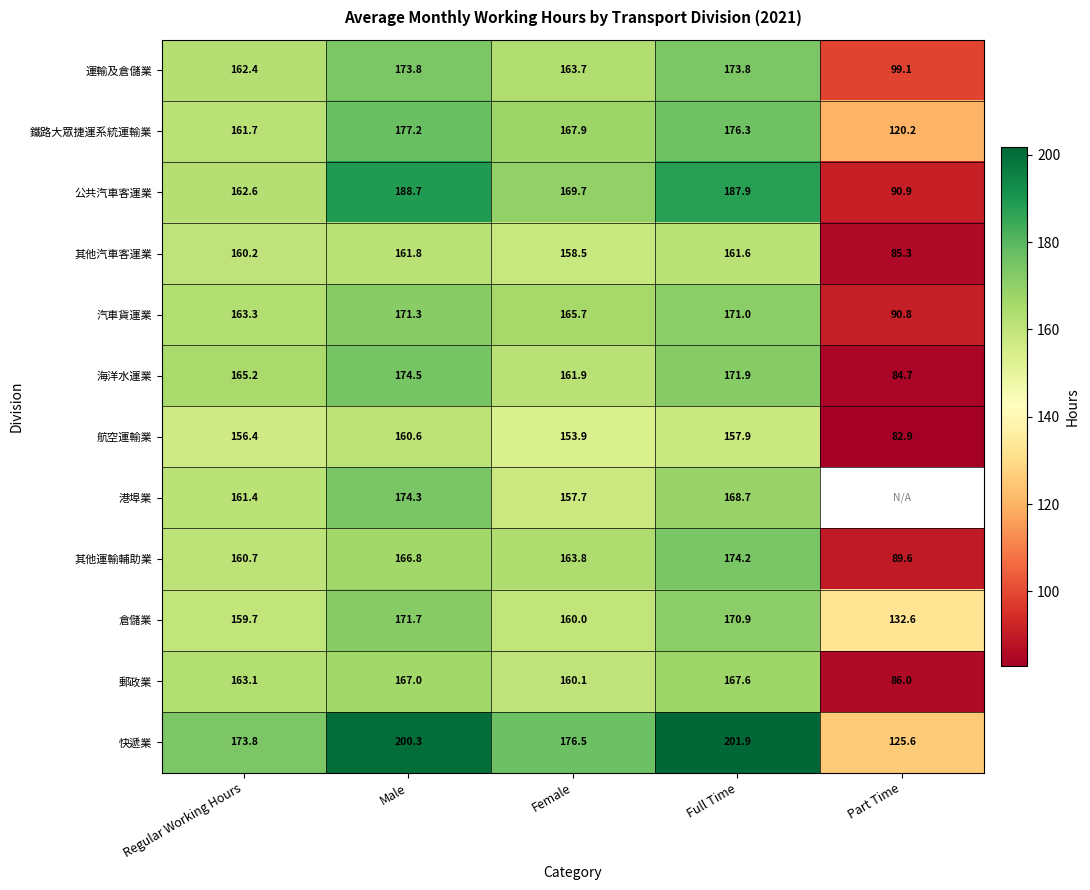

At which category does the chart reach its minimum across all series?

Part Time